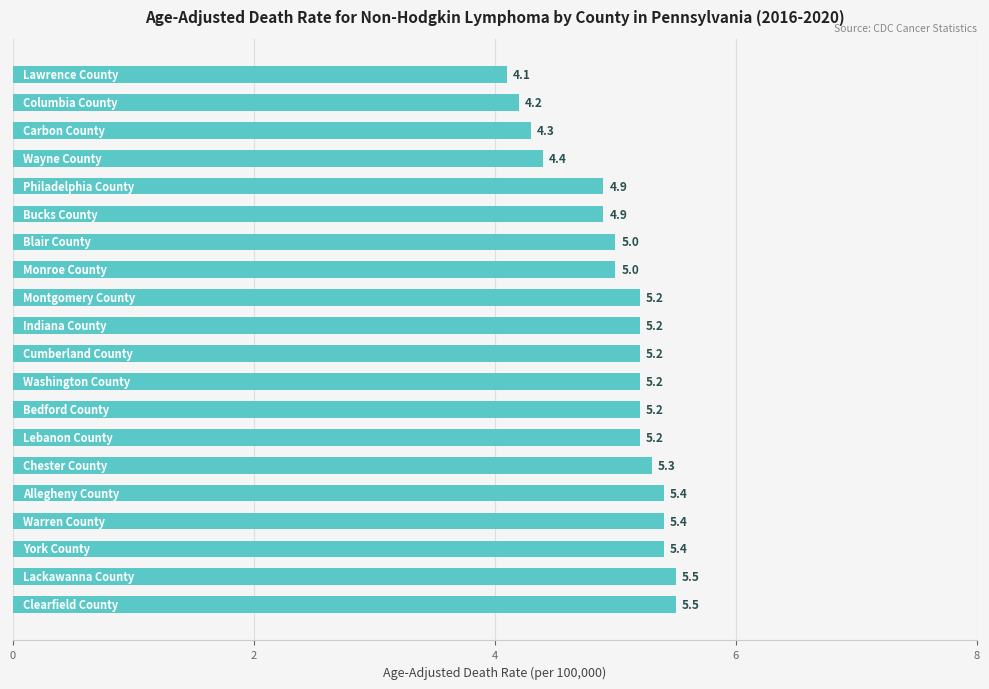

What is the difference between the maximum and second lowest values?

1.3